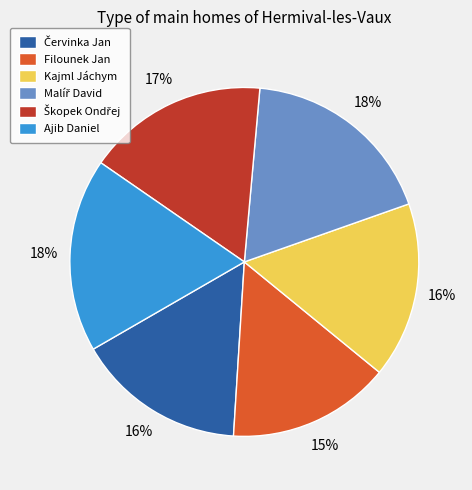

True or false: Filounek Jan accounts for 27% of the total.

False